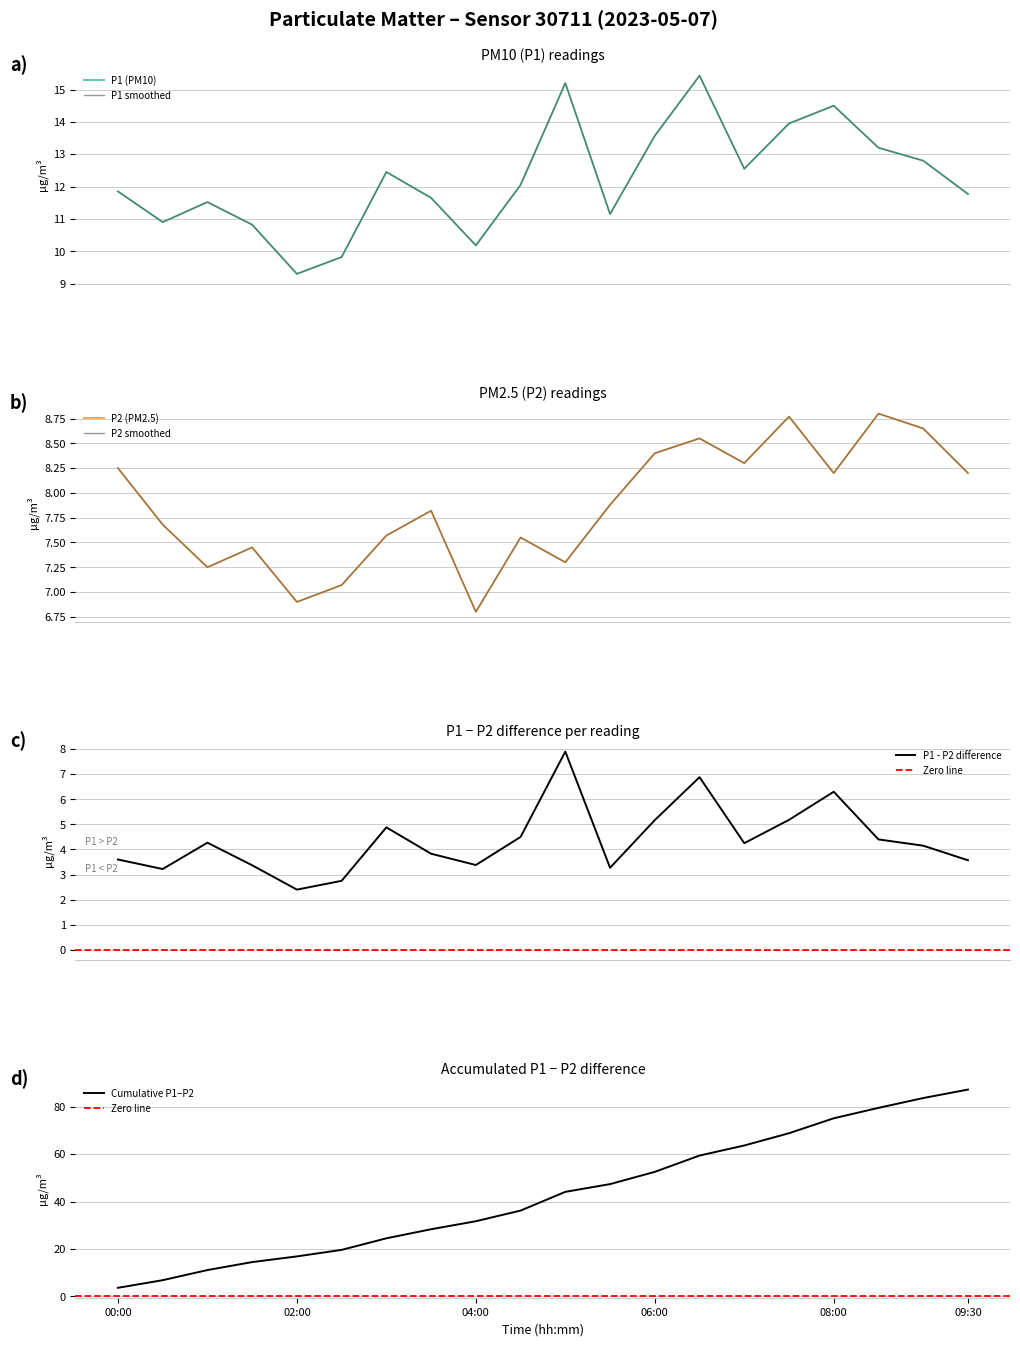

Read the P1 value at 03:30.

11.7